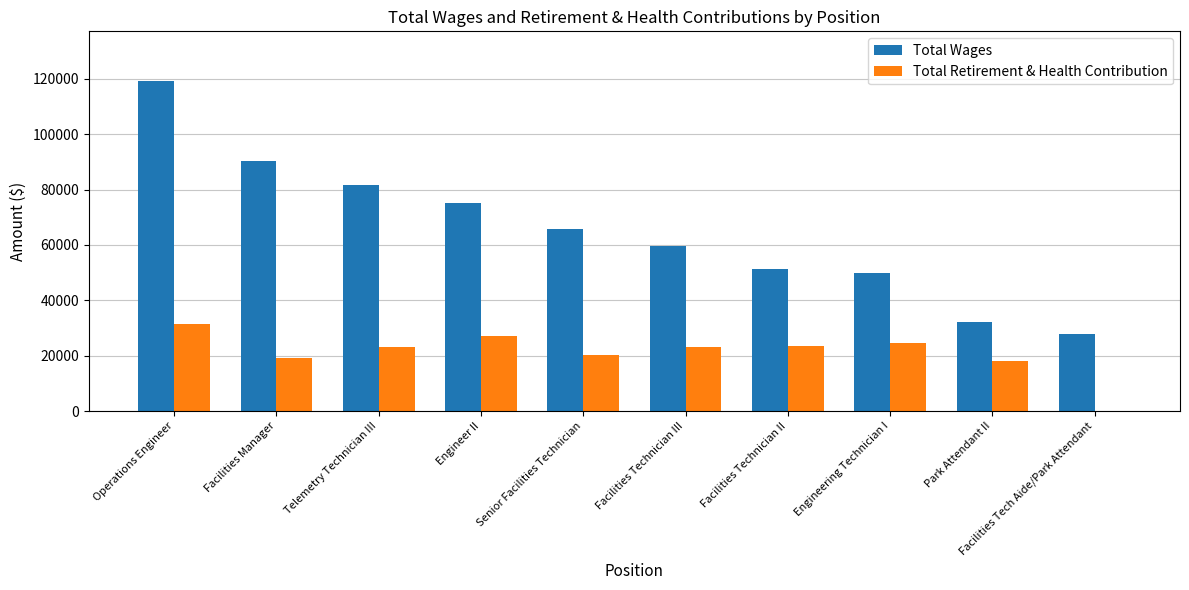

Which series has the largest total across all categories?

Total Wages